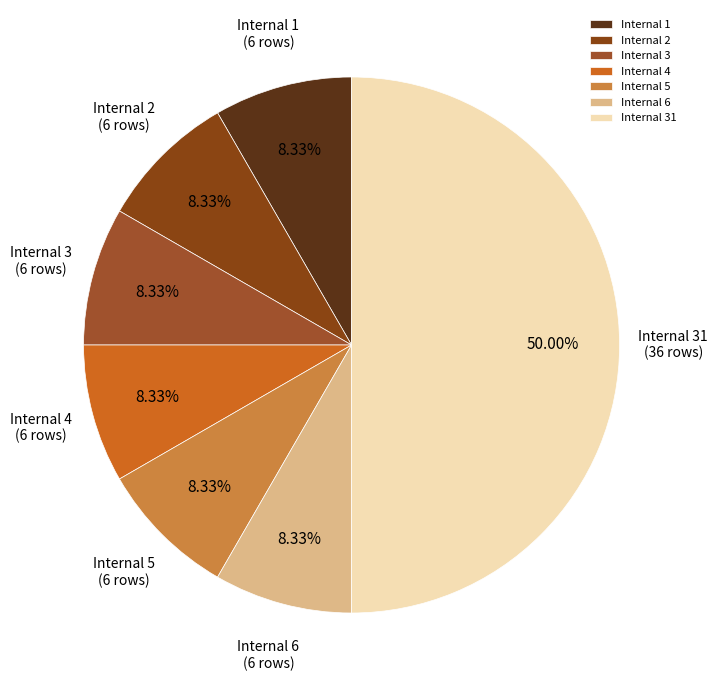

What is the ratio of the value at Internal 5 to the value at Internal 6?

1.0